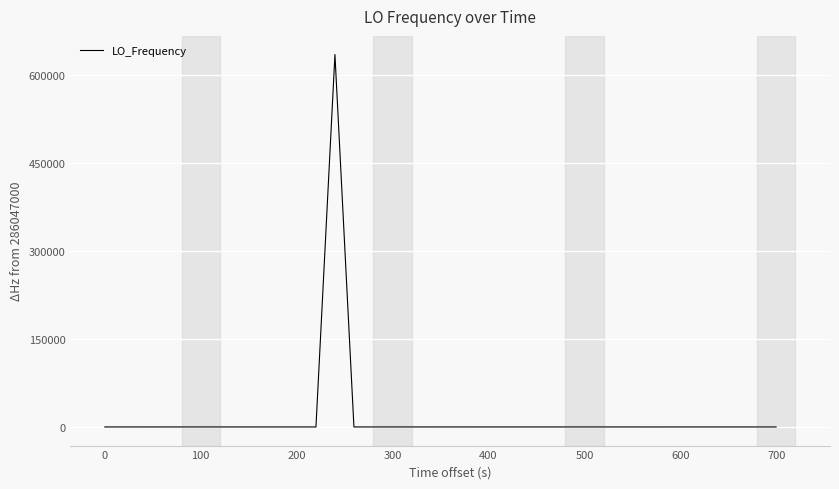

What is the greatest value displayed?

635707.7